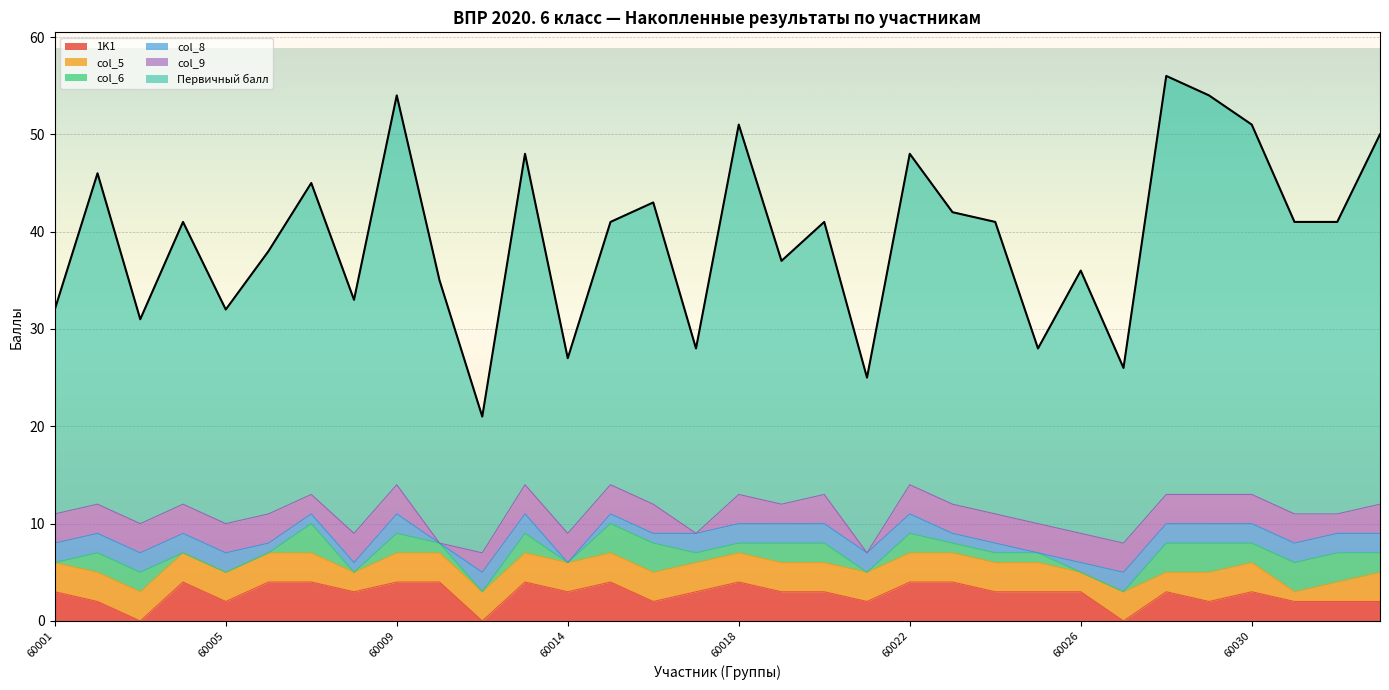

What is the difference between the highest and lowest values at 60014?

18